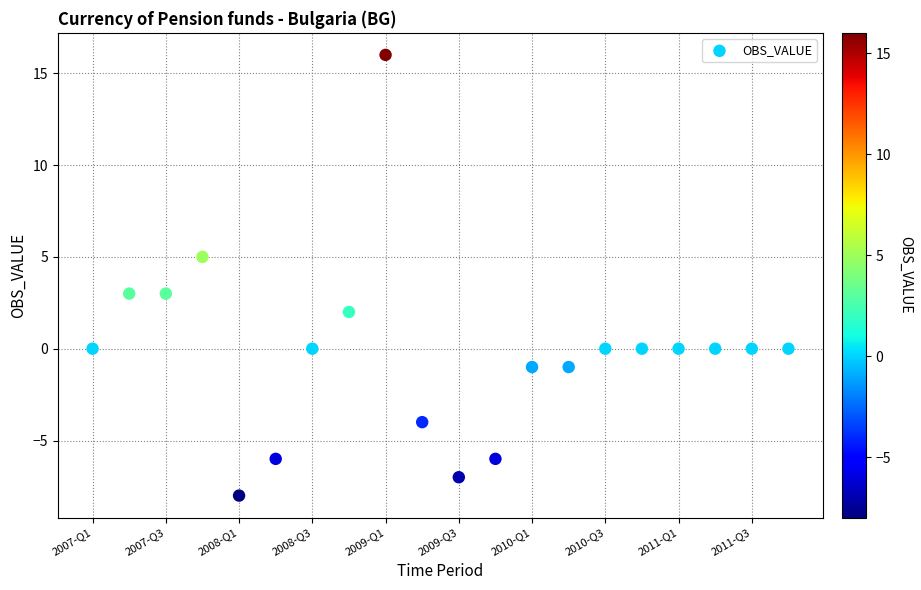

What is the range of Y values (max minus min)?

24